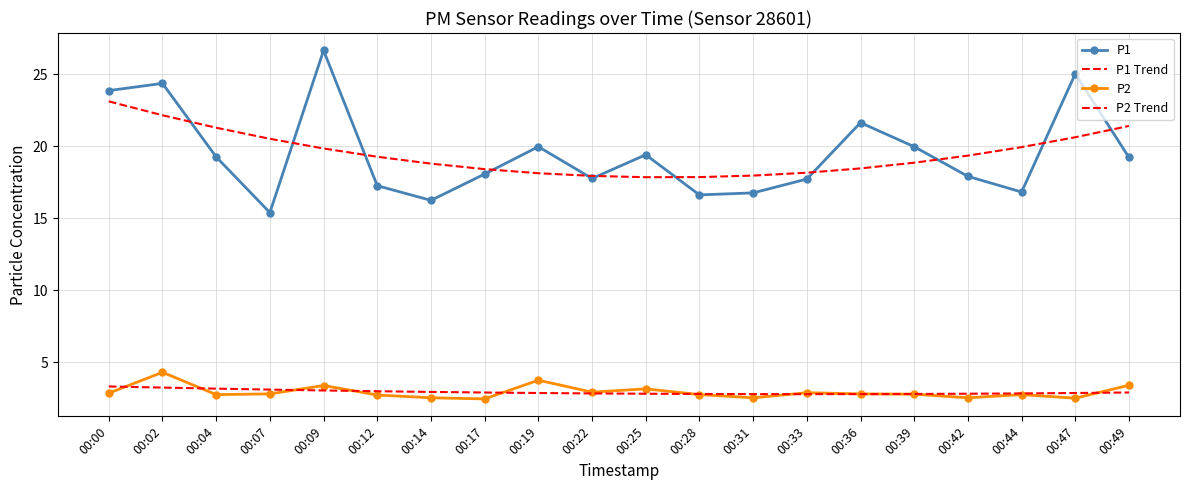

How many interior local peaks does the P1 series have?

6